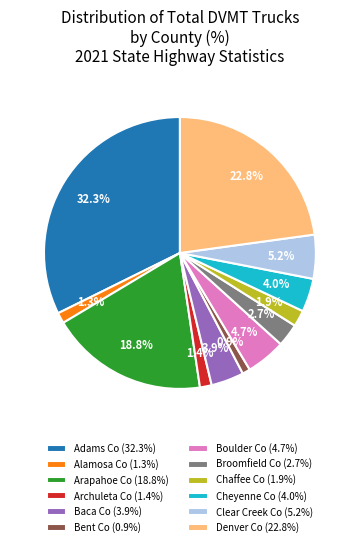

Which category has the biggest portion of the pie?

Adams Co (32.3%)